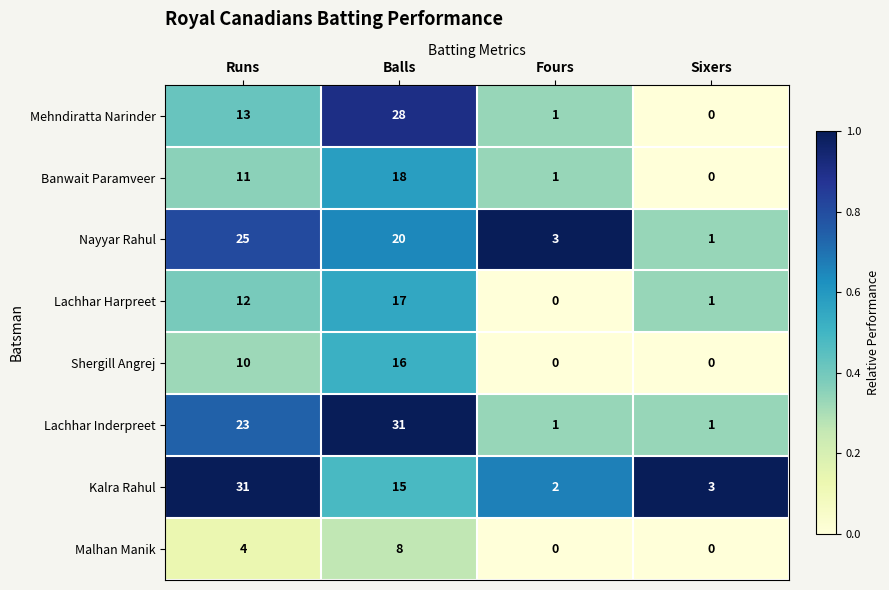

Between Fours and Sixers, which series saw the biggest shift?

Nayyar Rahul